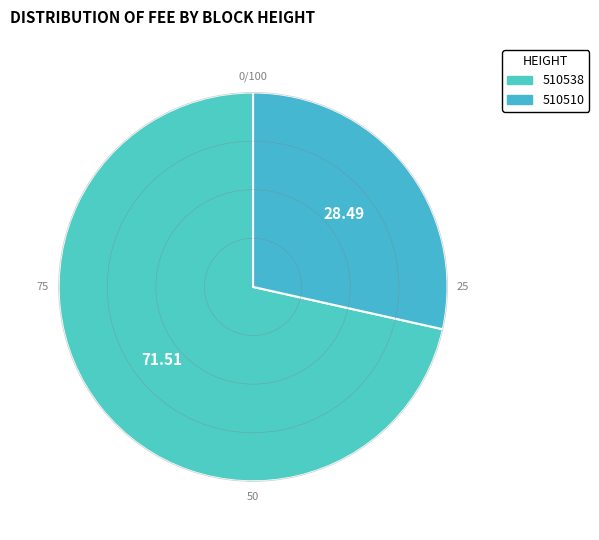

Does any single category account for the majority?

Yes